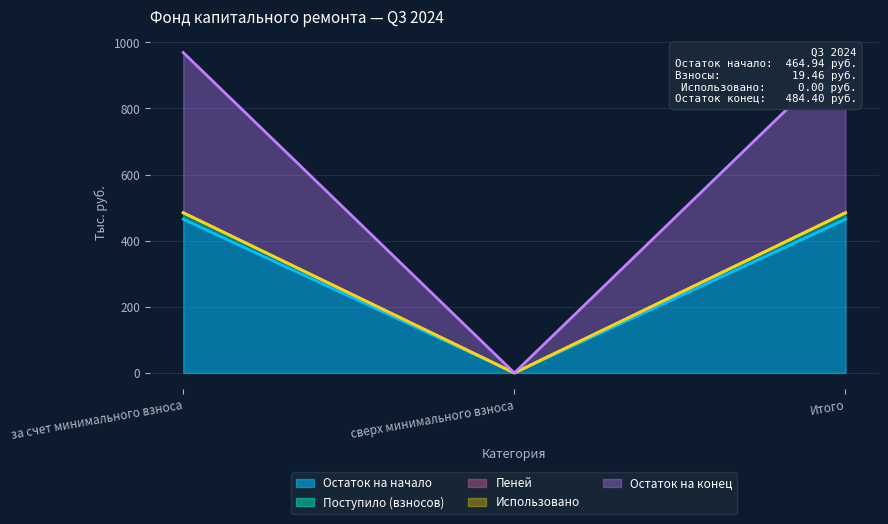

The Остаток на начало series shows -288.1 at сверх минимального взноса. True or false?

False